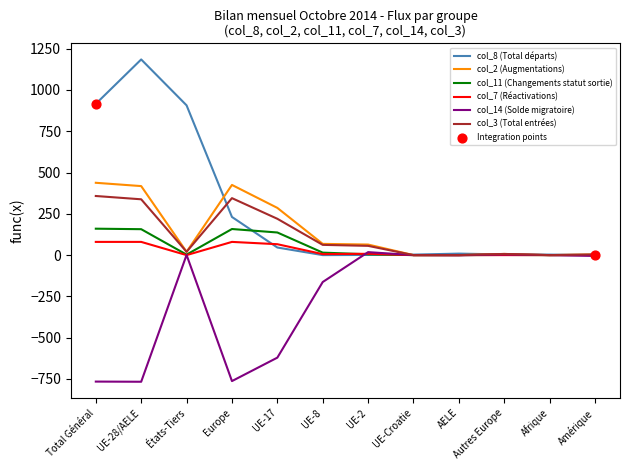

At which category is the sum across all series the highest?

UE-28/AELE